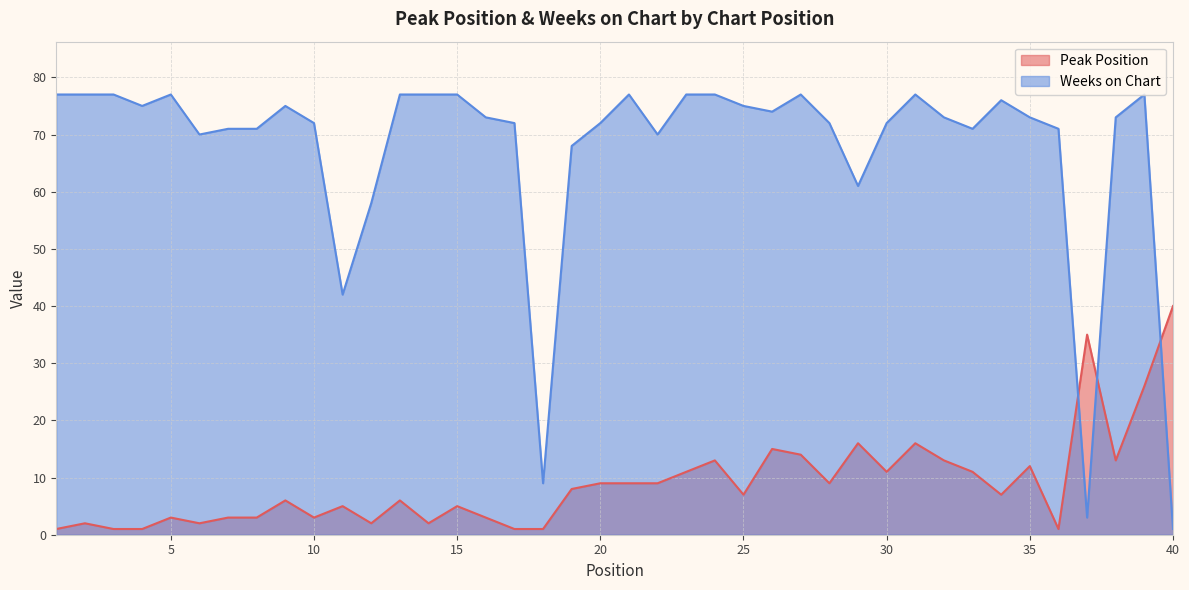

What are all the series names shown in the legend?

Peak Position, Weeks on Chart